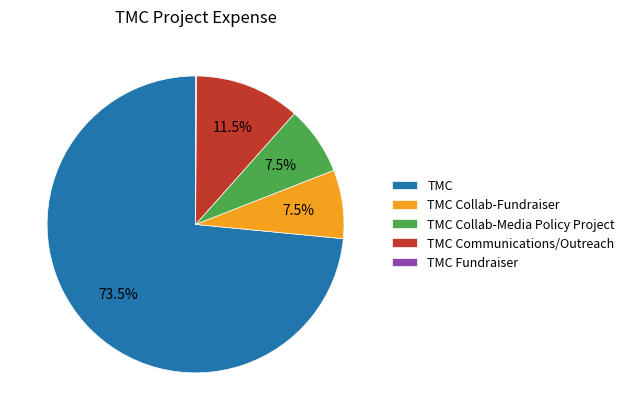

To the nearest percent, what is the average slice percentage?

20%